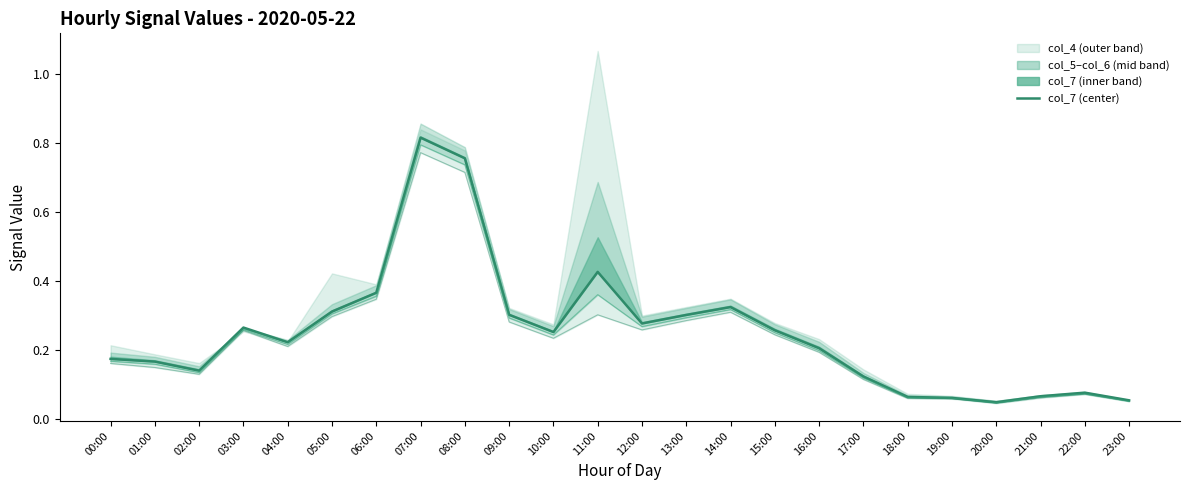

The col_7 series shows 0.1 at 17:00. True or false?

False